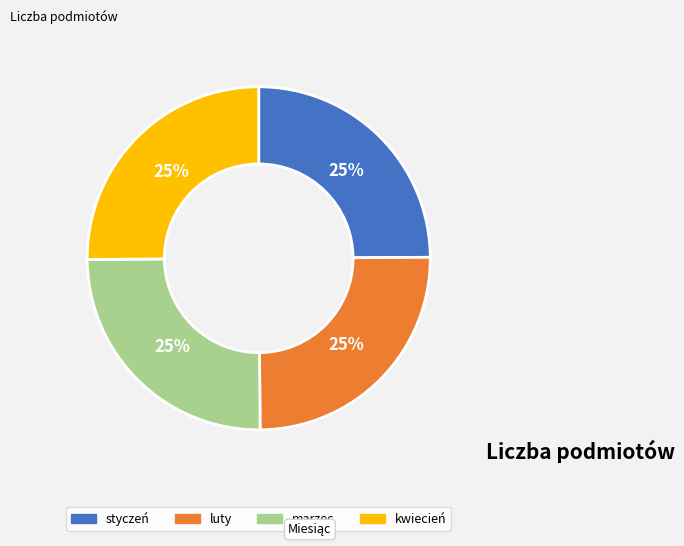

What percentage is the marzec slice, to the nearest percent?

25%